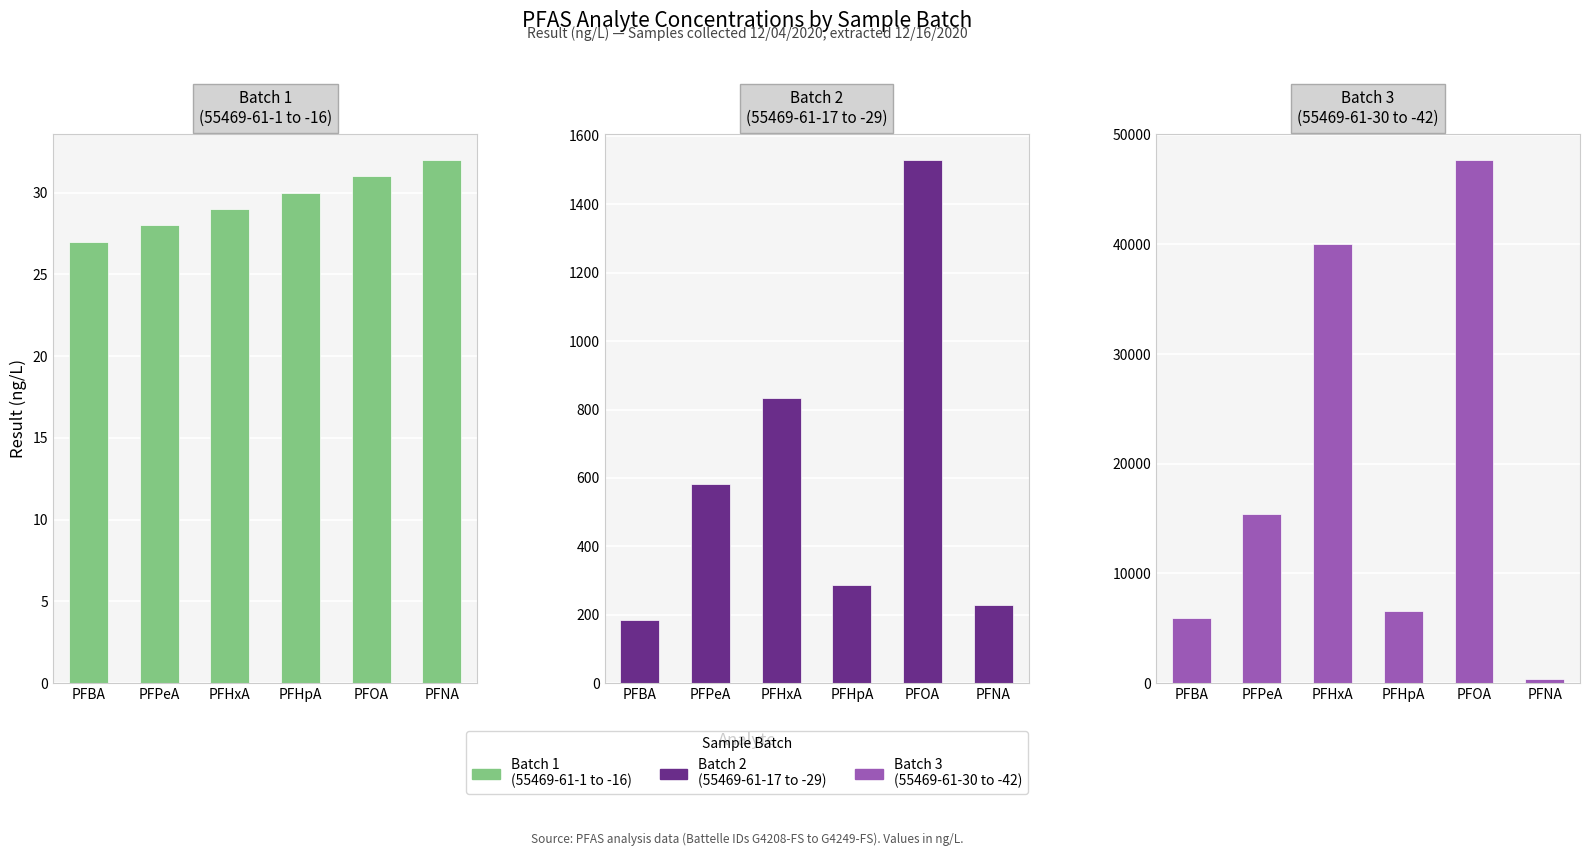

What value does the Batch 2
(55469-61-17 to -29) series have at PFPeA?

583